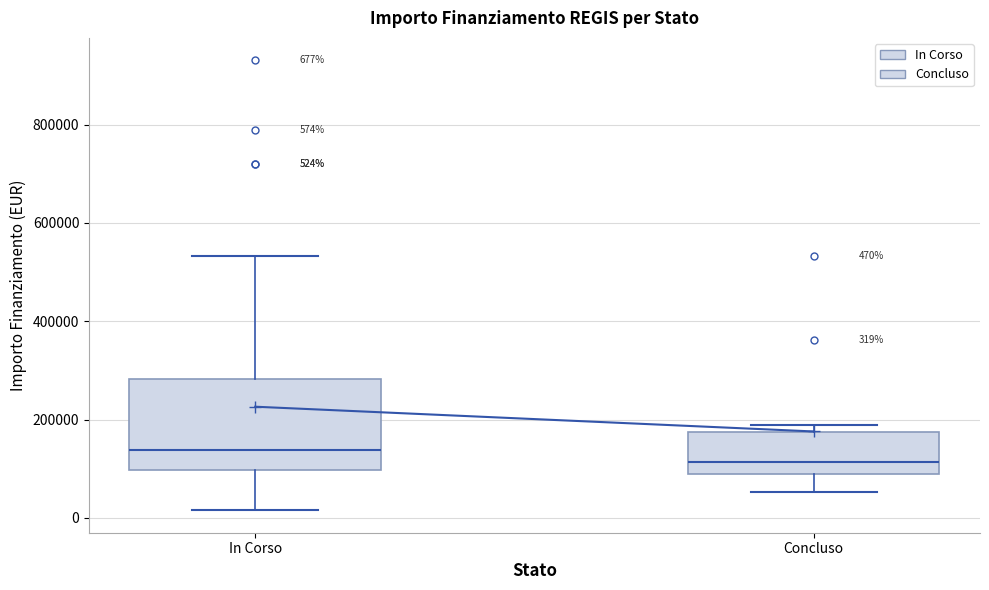

Which box's median line is the highest?

In Corso